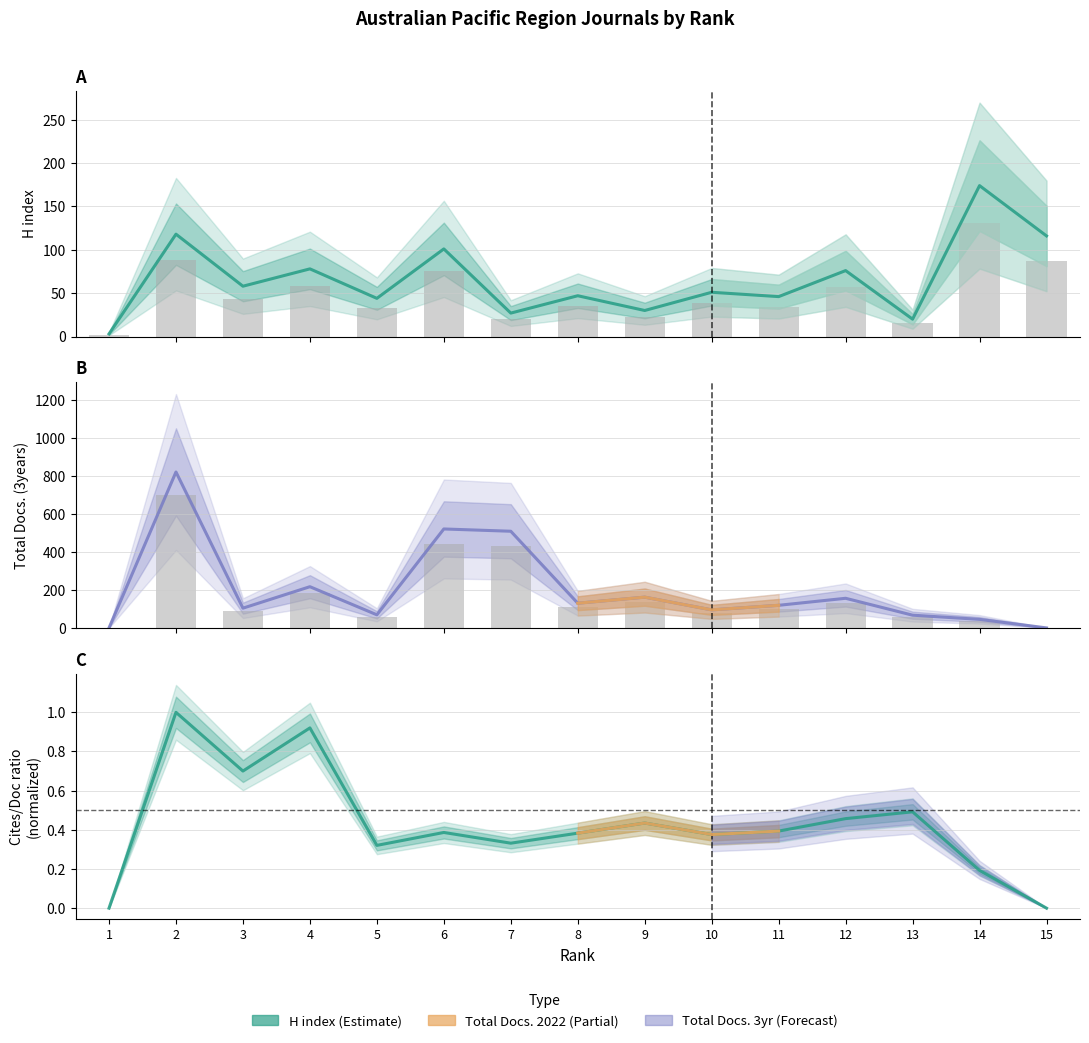

What is the sum of all Total Docs. (3years) values?

2562.8